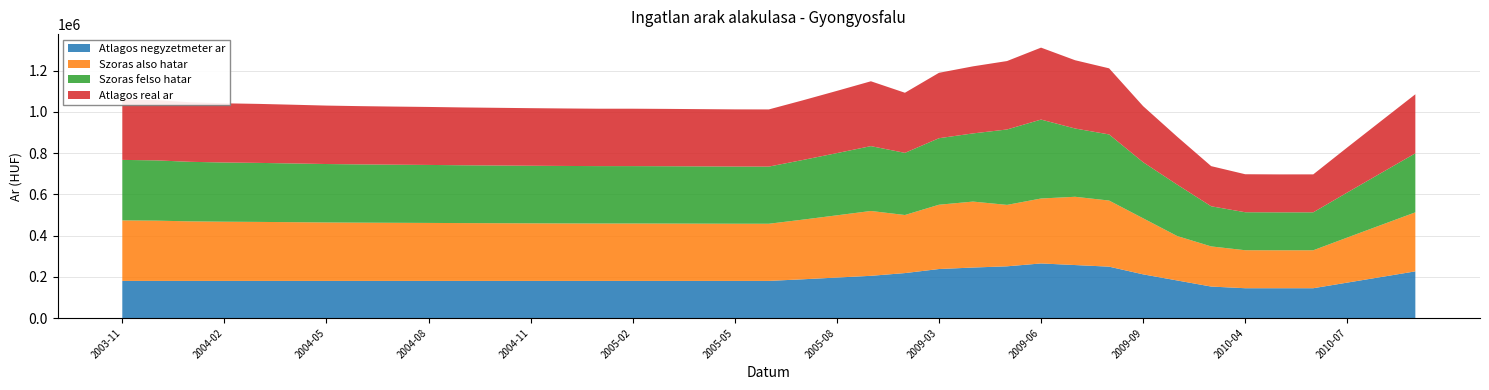

Reading left to right, extract all data points from this chart.

Atlagos negyzetmeter ar: 180000	180000	180000	180000	180000	180000	180000	180000	180000	180000	180000	180000	180000	180000	180000	180000	180000	180000	180000	180000	187866	196286	204706	218001	237648	244862	250783	264704	256913	249122	211777	182181	152585	144545	144545	144545	171802	199058	226315
Szoras also hatar: 293478	292294	288796	287130	286202	284871	283452	282547	281847	281250	280458	279866	279278	278789	278399	278399	278108	277720	277333	277236	289352	301795	314522	281635	311827	319887	297919	314983	331151	320641	271942	215575	194691	184273	184008	184061	218518	252460	286290
Szoras felso hatar: 293478	292294	288796	287130	286202	284871	283452	282547	281847	281250	280458	279866	279278	278789	278399	278399	278108	277720	277333	277236	289352	301795	314522	301413	322617	330677	365787	382851	331151	320641	271942	249333	194691	184273	184008	184061	218518	252460	286290
Atlagos real ar: 293478	292294	288796	287130	286202	284871	283452	282547	281847	281250	280458	279866	279278	278789	278399	278399	278108	277720	277333	277236	289352	301795	314522	291524	317222	325282	331853	348917	331151	320641	271942	232454	194691	184273	184008	184061	218518	252460	286290